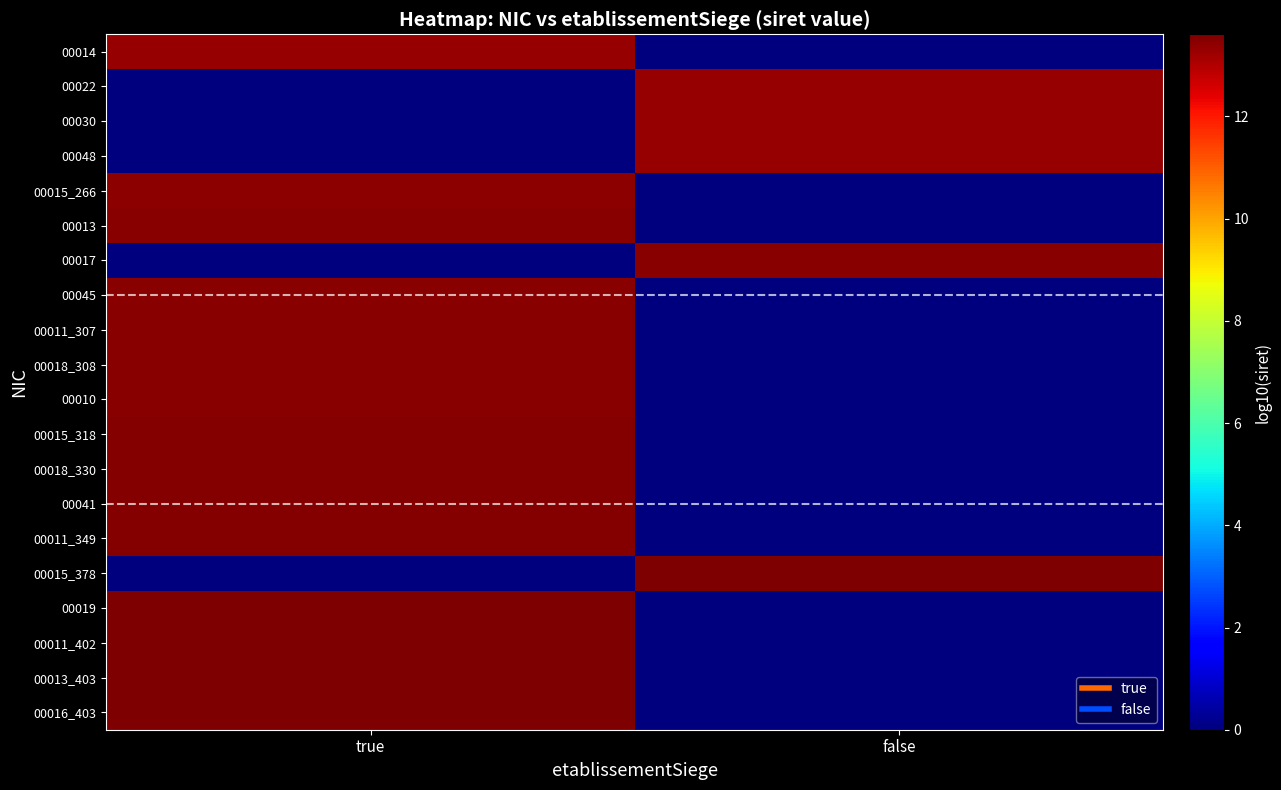

Count the number of categories in the chart.

2